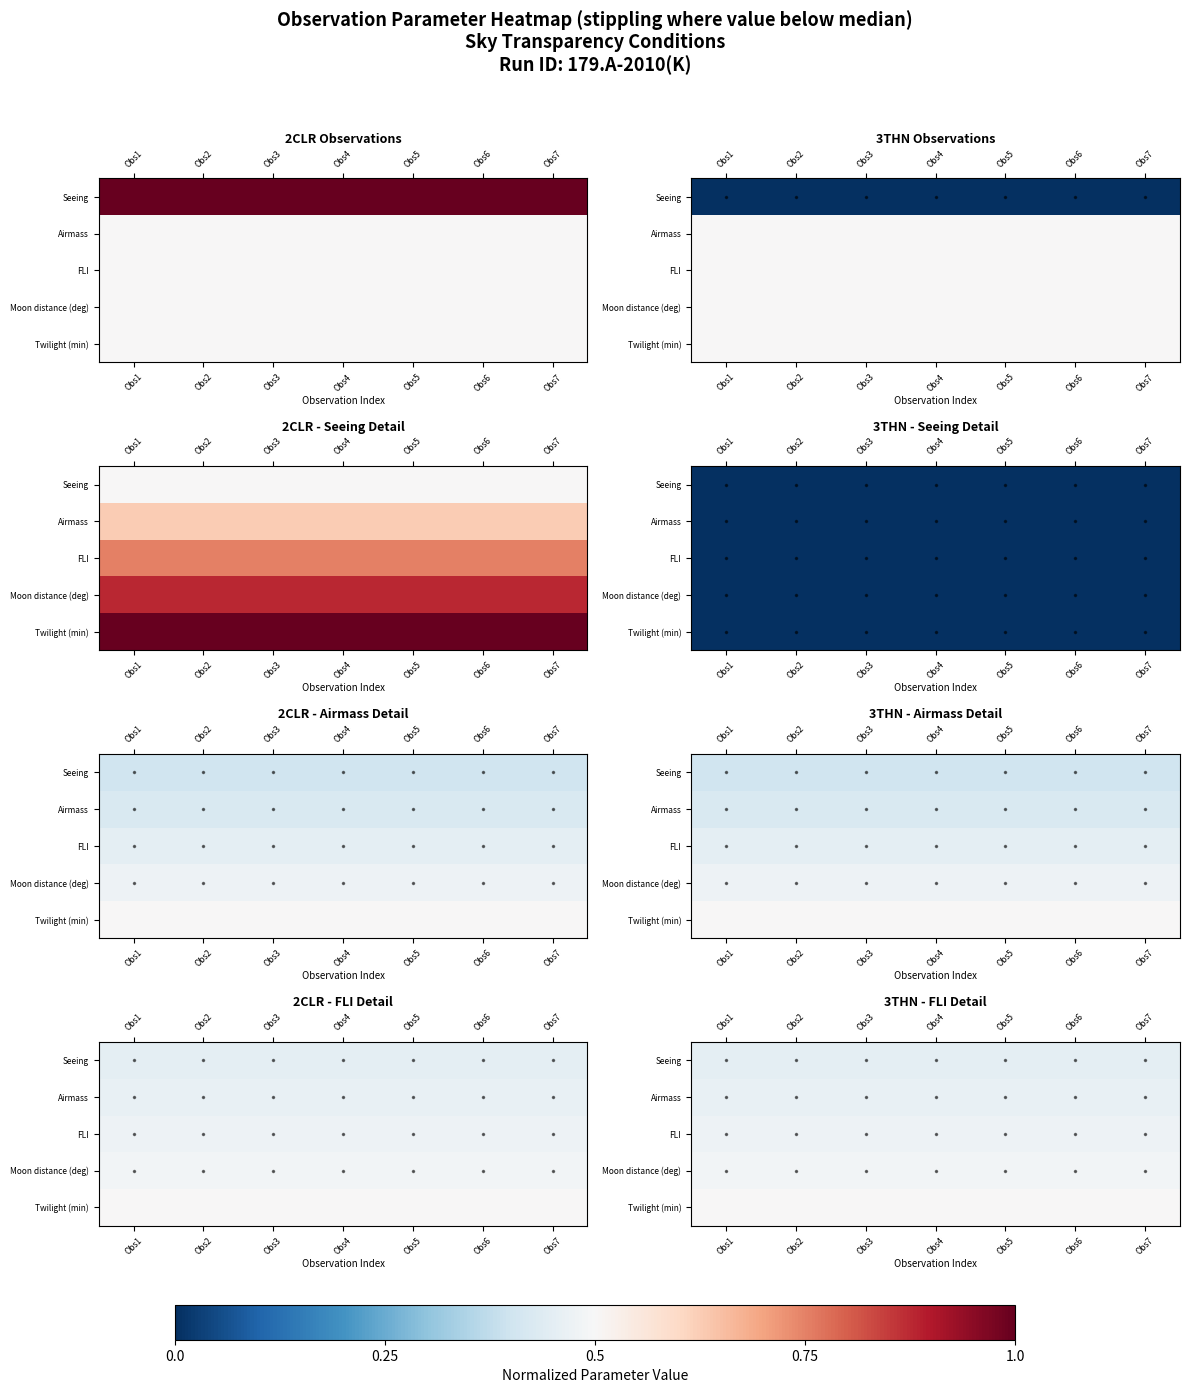

The value of Seeing at Obs2 is 0.2. True or false?

False